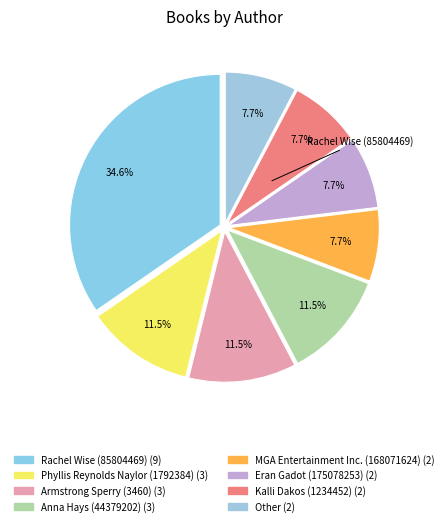

Rank the categories by value from lowest to highest.

MGA Entertainment Inc. (168071624), Eran Gadot (175078253), Kalli Dakos (1234452), Other, Phyllis Reynolds Naylor (1792384), Armstrong Sperry (3460), Anna Hays (44379202), Rachel Wise (85804469)